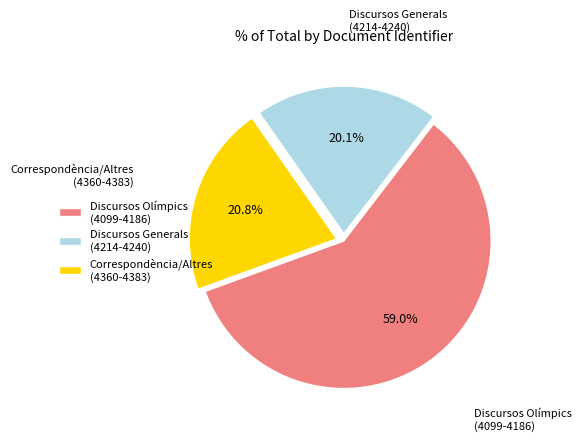

Rank the categories by value from highest to lowest.

Discursos Olímpics (4099-4186), Correspondència/Altres (4360-4383), Discursos Generals (4214-4240)